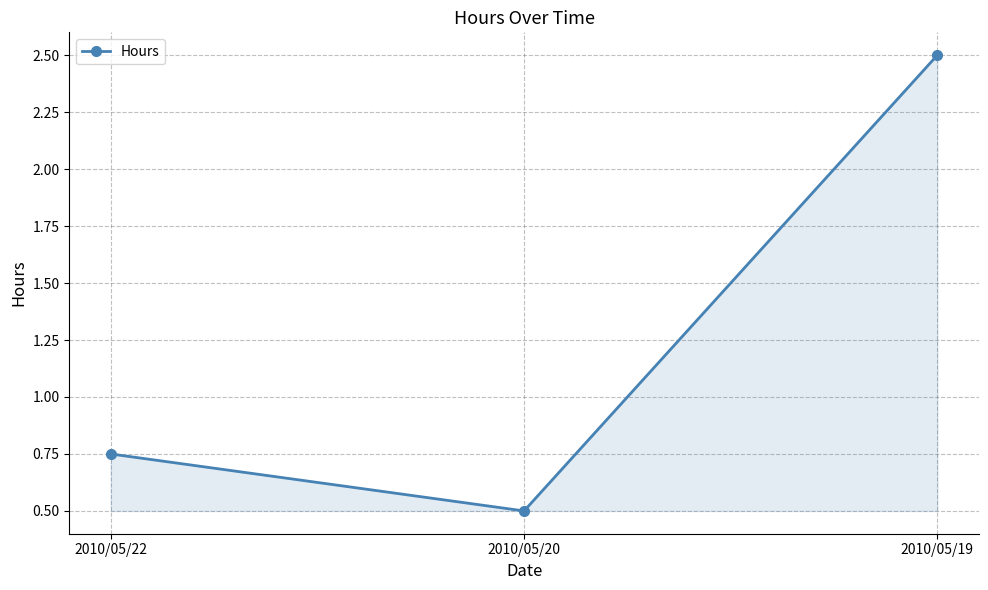

What is the value of the 2nd point from the left?

0.5